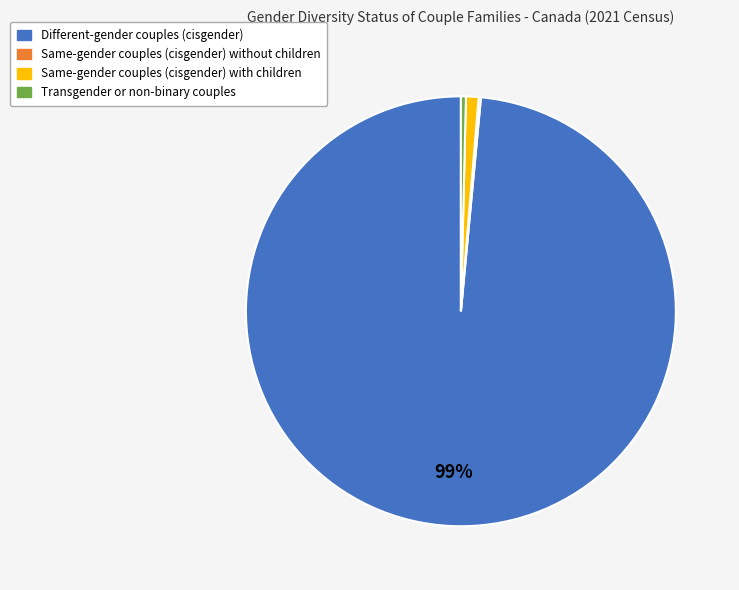

Which has a higher value, Different-gender couples (cisgender) or Same-gender couples (cisgender) with children?

Different-gender couples (cisgender)